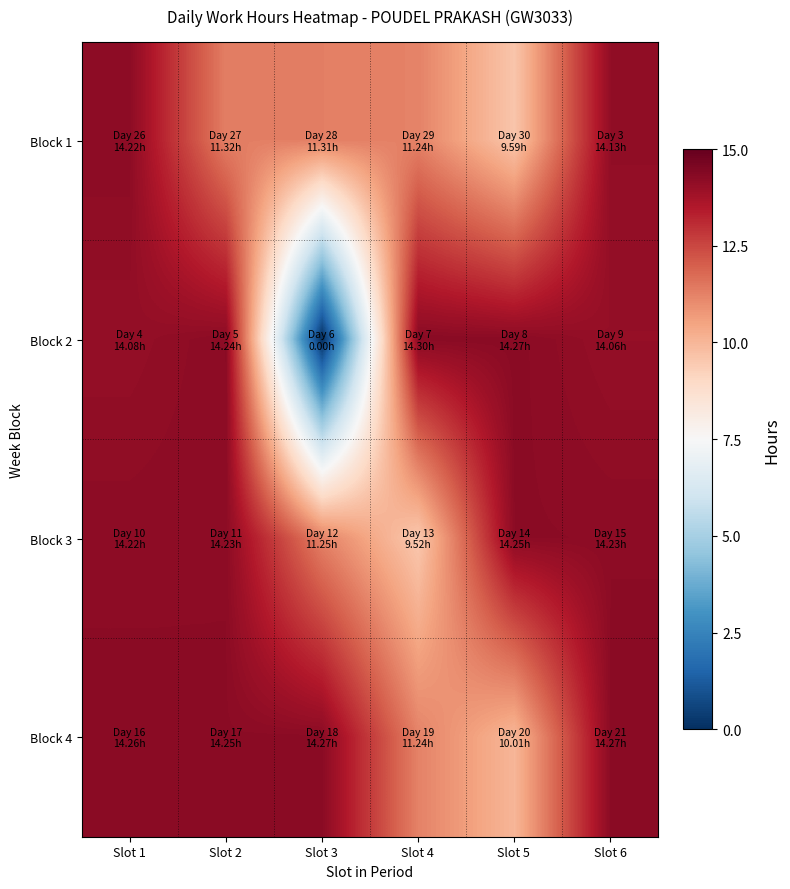

What is the total value across all series at Slot 3?

36.8